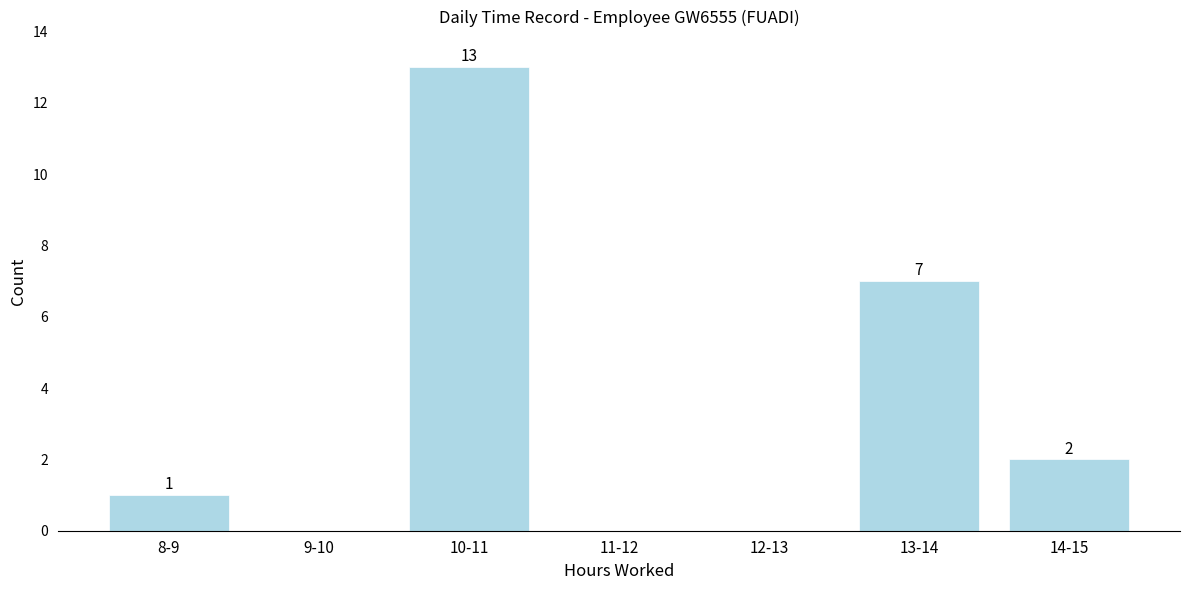

Reading left to right, what are all the values shown in this chart?

8-9=1	9-10=0	10-11=13	11-12=0	12-13=0	13-14=7	14-15=2